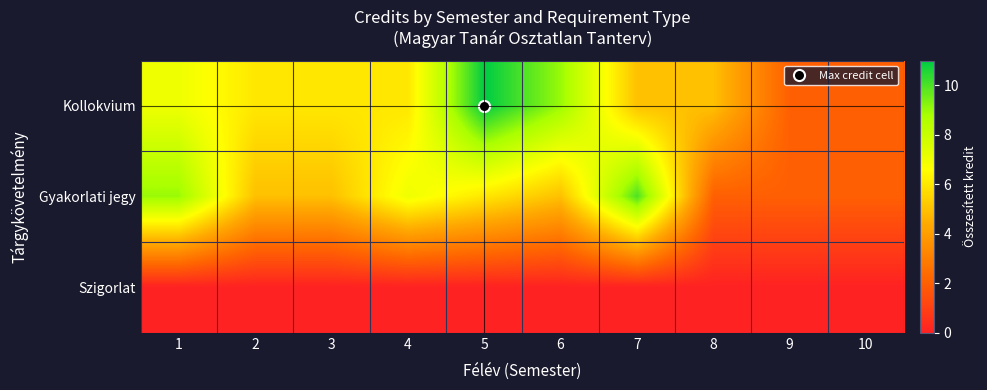

Which has a higher value, 4 or 9?

4